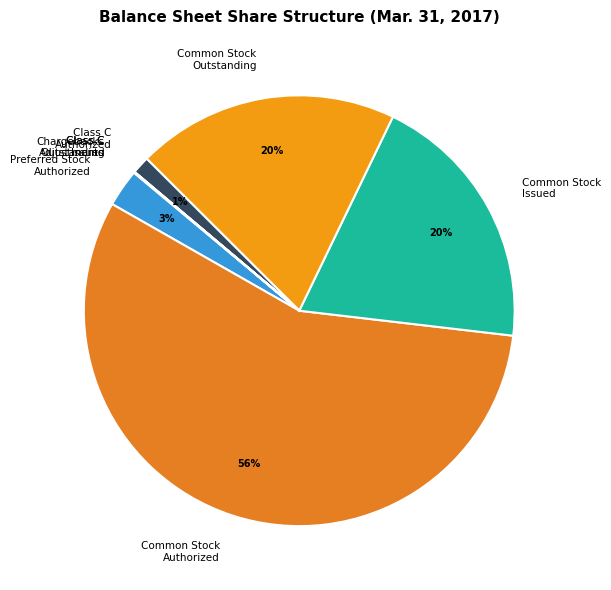

Which slice is the largest?

Common Stock Authorized